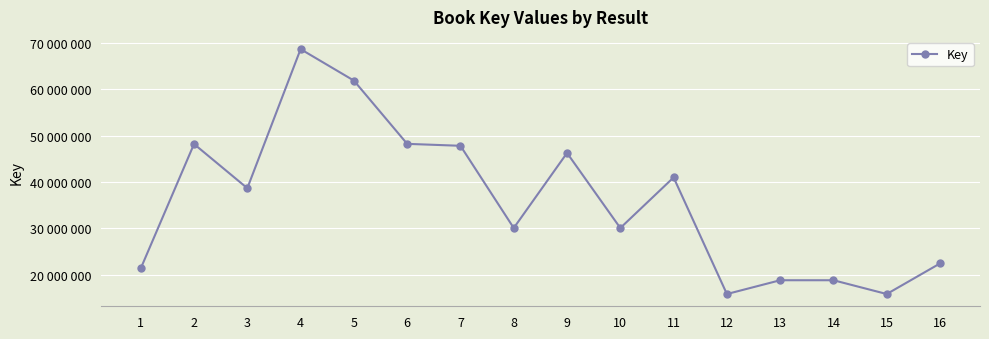

The chart shows a value of 10034515 at 15. True or false?

False